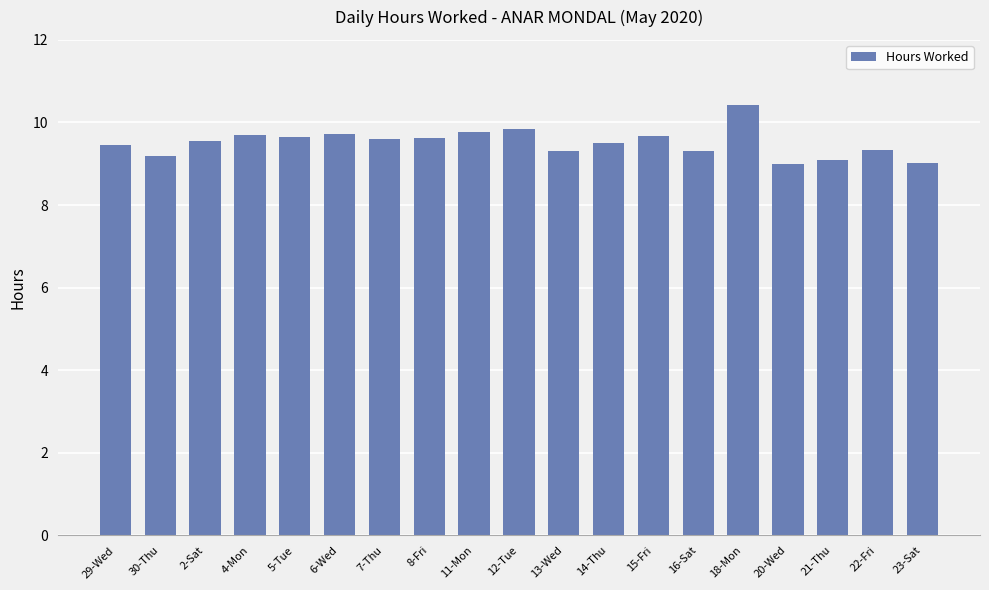

What is the average value?

9.5